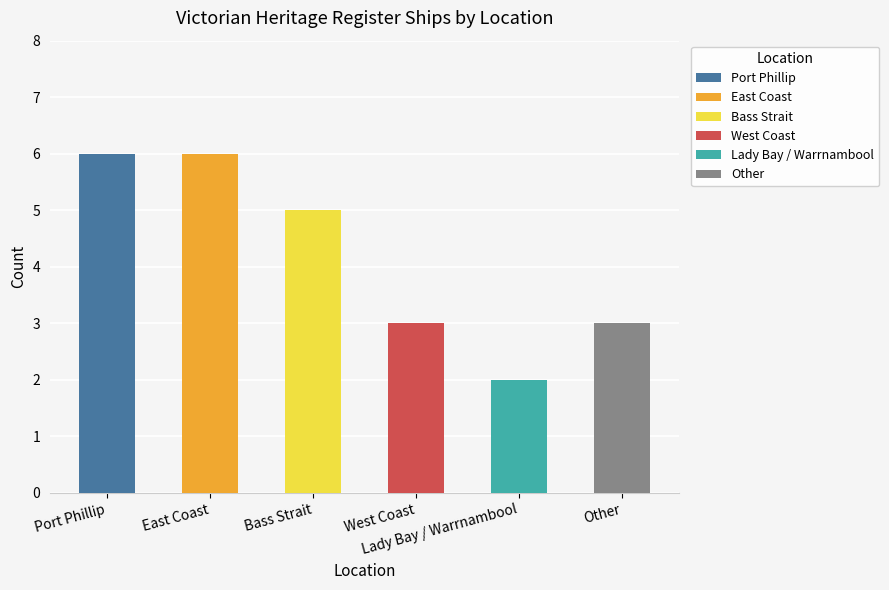

What is the maximum value shown in the chart?

6